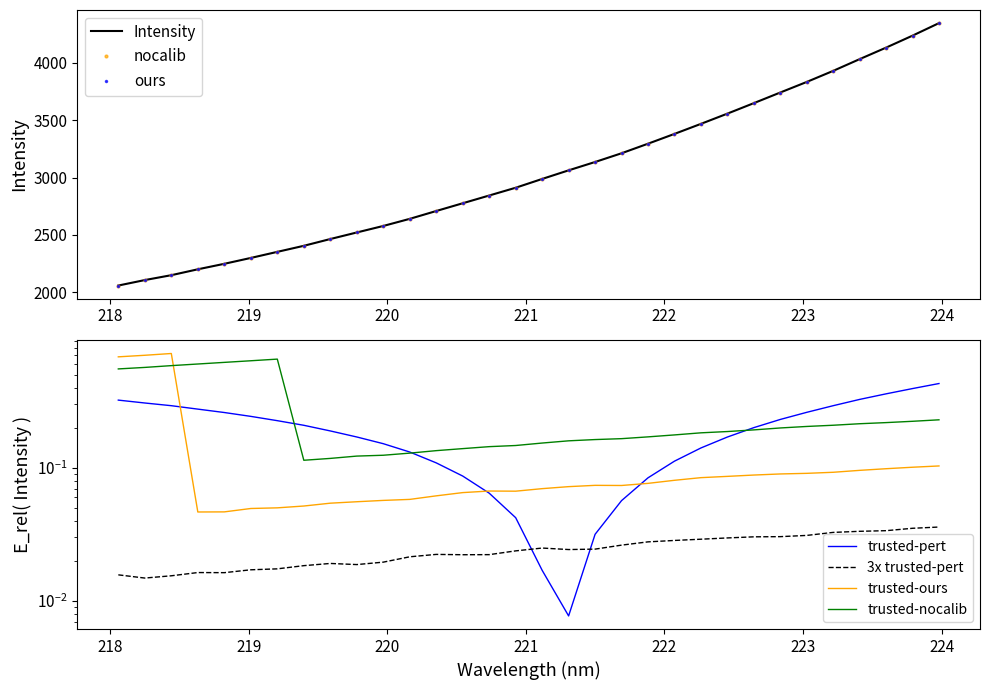

What is the difference between the maximum and second lowest values?

2243.1